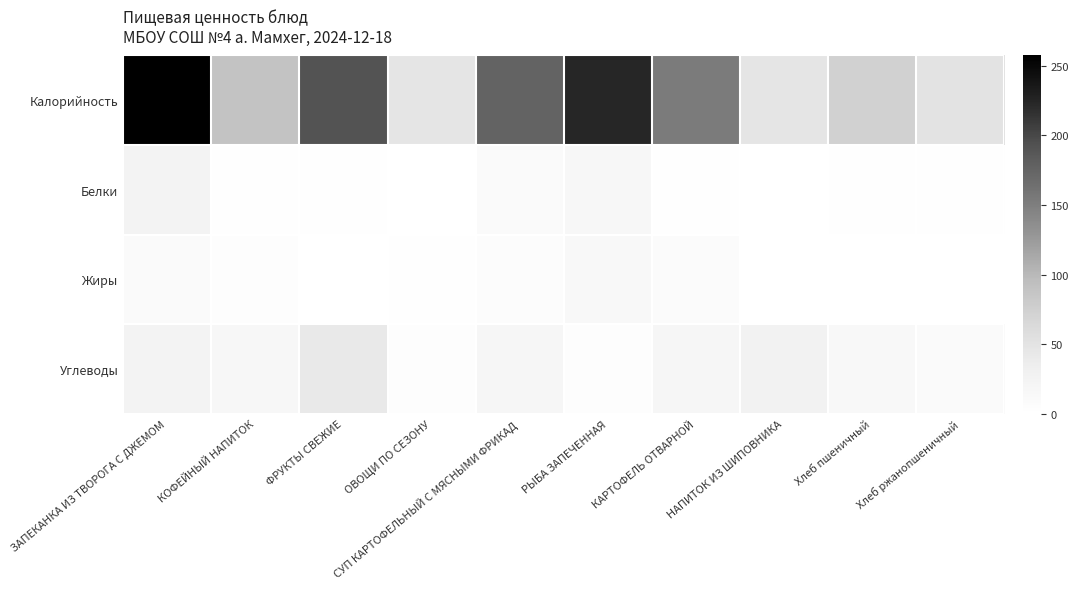

At ОВОЩИ ПО СЕЗОНУ, list the series in order from largest to smallest.

Калорийность, Углеводы, Жиры, Белки